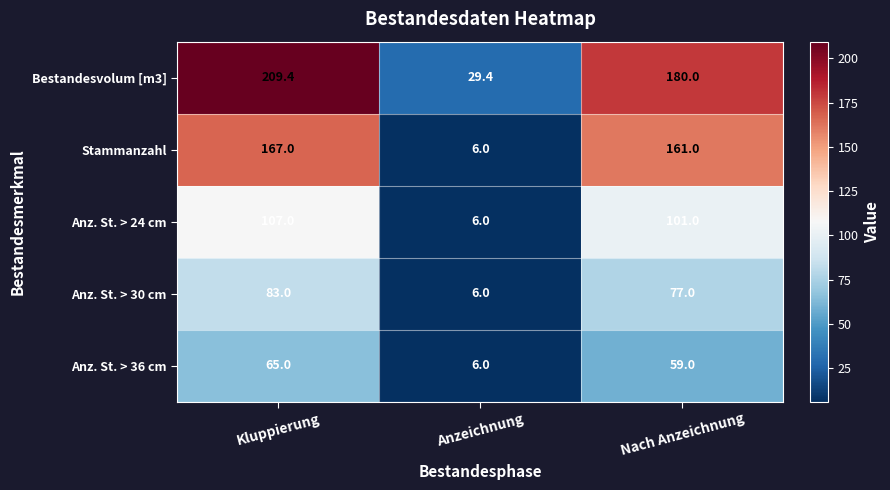

Which series changed the most between Kluppierung and Nach Anzeichnung?

Bestandesvolum [m3]